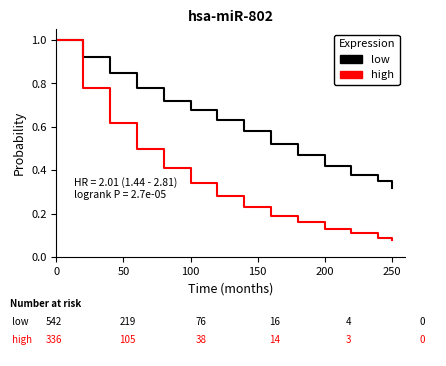

Rank the series by their average value, from highest to lowest.

low, high